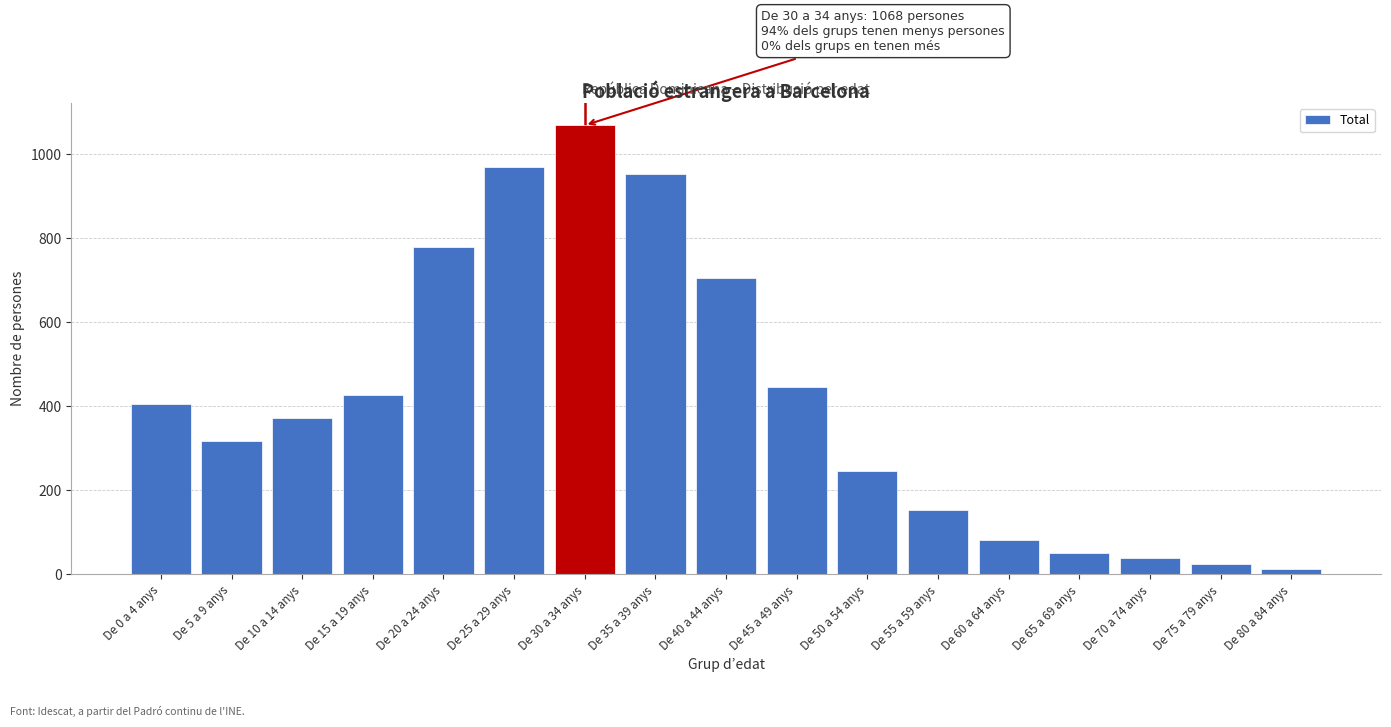

Reading left to right, extract all data points from this chart.

404	317	371	425	779	968	1068	953	705	445	246	152	82	49	38	25	13